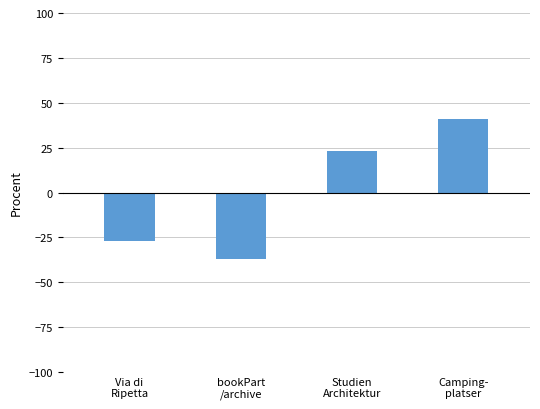

Count the number of categories in the chart.

4